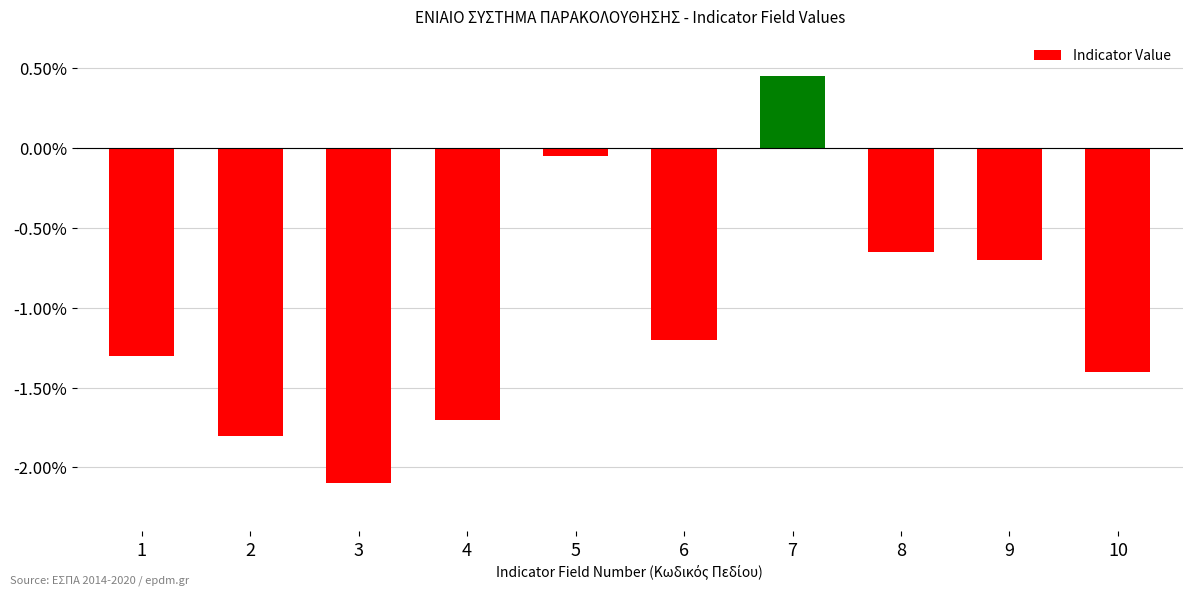

What is the average value?

-1.0